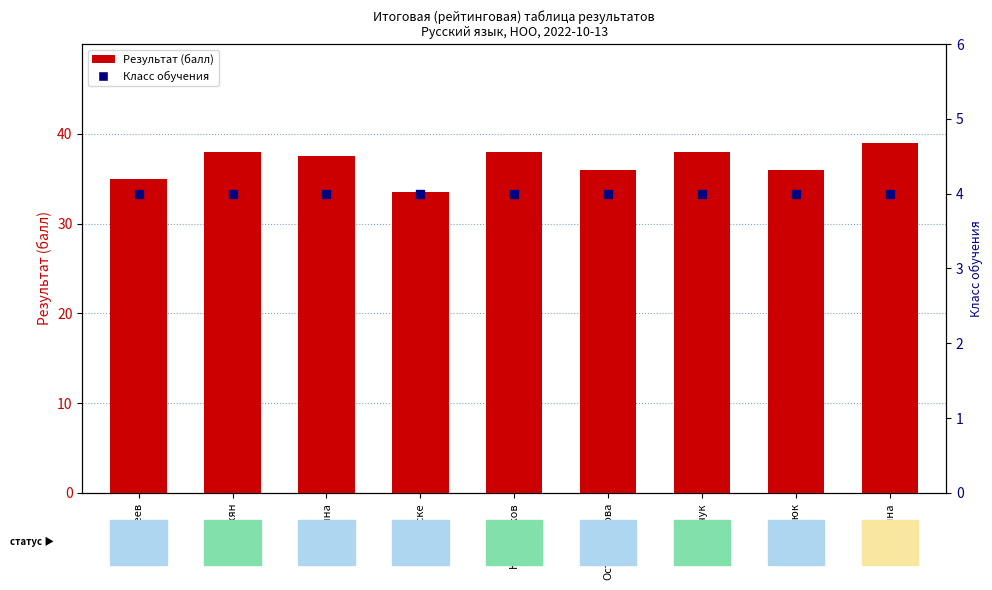

Which series has the largest total across all categories?

Результат (балл)